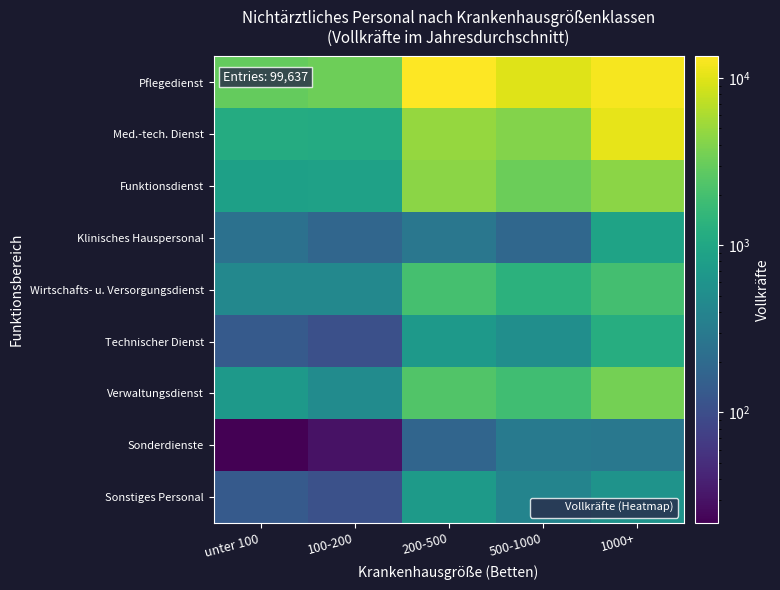

Reading left to right, what are all the values shown in this chart?

Pflegedienst: unter 100=2959.3	100-200=3287.1	200-500=13462.8	500-1000=9734.8	1000+=12218.9
Med.-tech. Dienst: unter 100=1127.1	100-200=1104.4	200-500=4812.2	500-1000=4113.7	1000+=10657.9
Funktionsdienst: unter 100=836.3	100-200=863.7	200-500=4440.9	500-1000=3148.7	1000+=4431.4
Klinisches Hauspersonal: unter 100=238.3	100-200=183.5	200-500=277.9	500-1000=185.0	1000+=910.8
Wirtschafts- u. Versorgungsdienst: unter 100=439.7	100-200=439.0	200-500=2031.4	500-1000=1355.9	1000+=1984.3
Technischer Dienst: unter 100=134.8	100-200=105.6	200-500=682.0	500-1000=517.1	1000+=1194.4
Verwaltungsdienst: unter 100=697.4	100-200=489.4	200-500=2378.0	500-1000=1870.5	1000+=3551.6
Sonderdienste: unter 100=21.8	100-200=29.8	200-500=178.0	500-1000=310.6	1000+=283.4
Sonstiges Personal: unter 100=135.3	100-200=108.0	200-500=721.4	500-1000=394.1	1000+=588.8